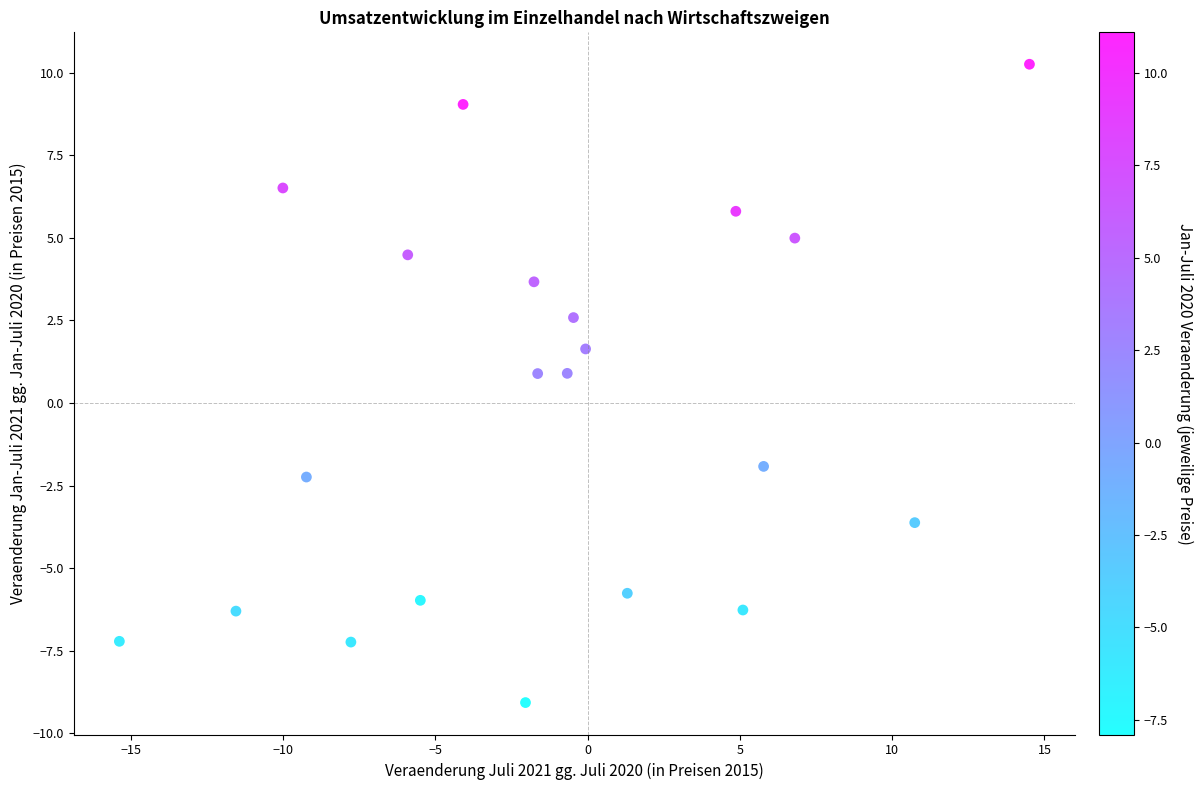

What is the range of X values (max minus min)?

29.9